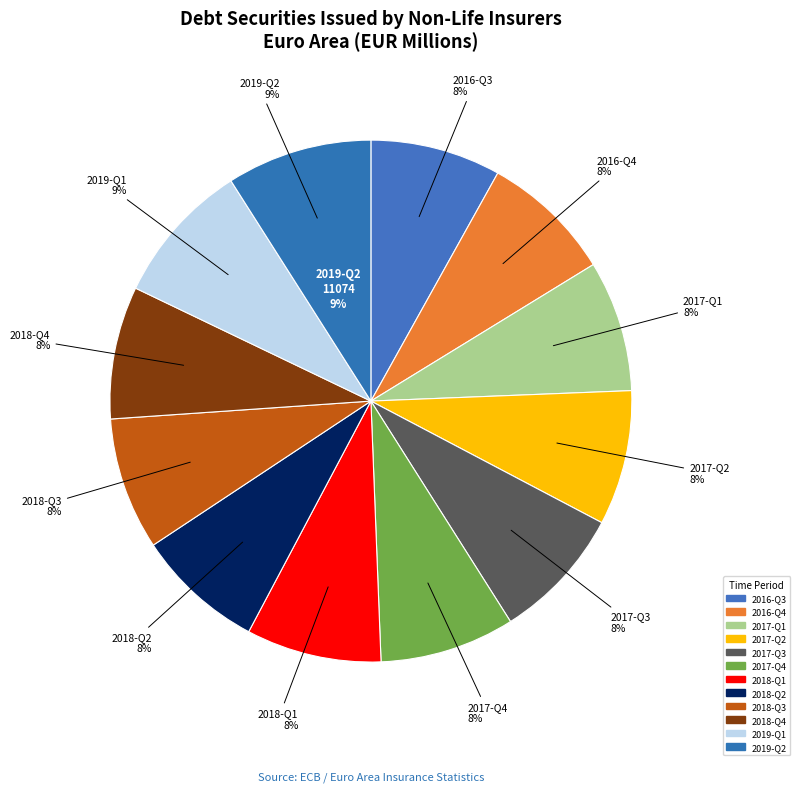

Is there a majority slice in this chart?

No